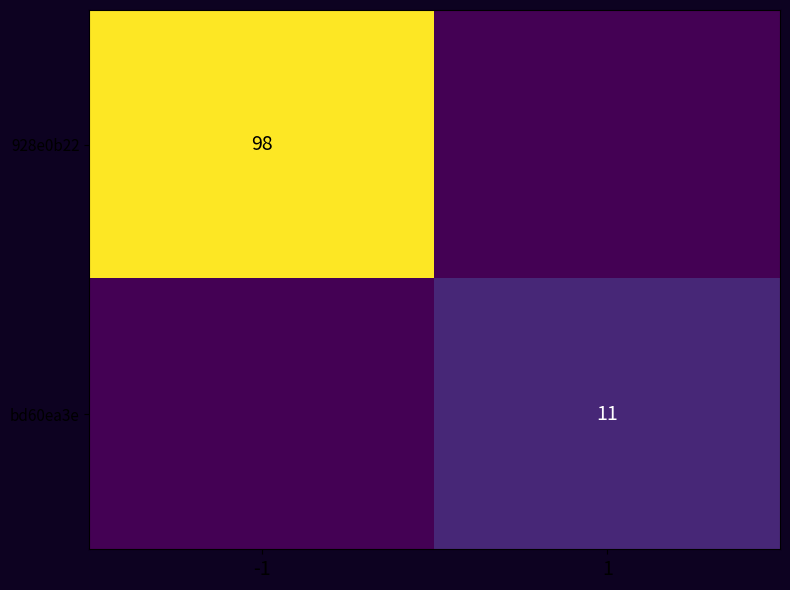

What is the average value of the 928e0b22 series?

49